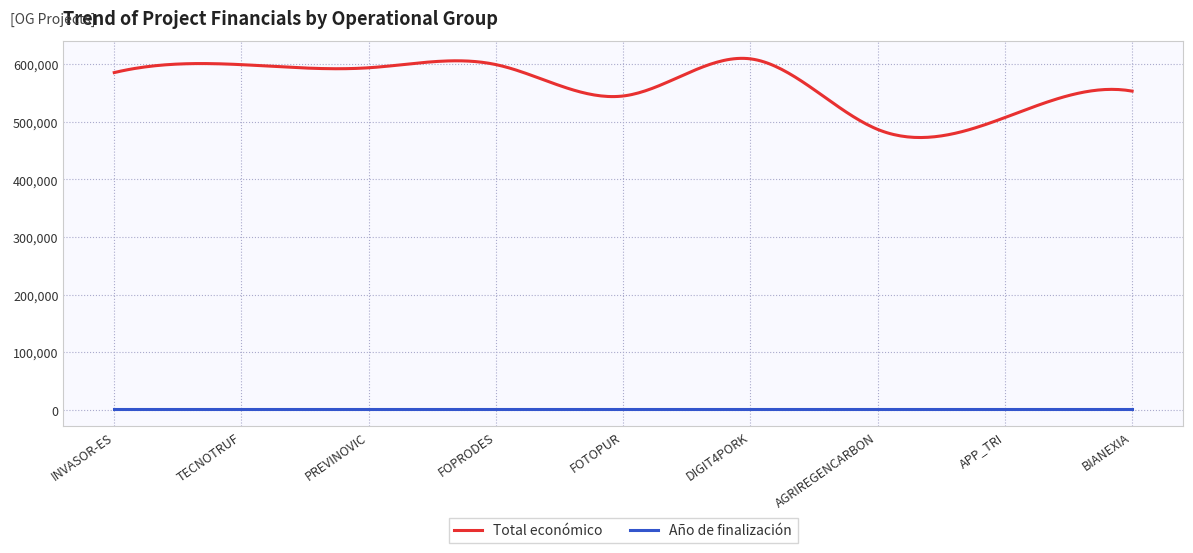

Rank the series by their maximum value, from highest to lowest.

Total económico, Año de finalización